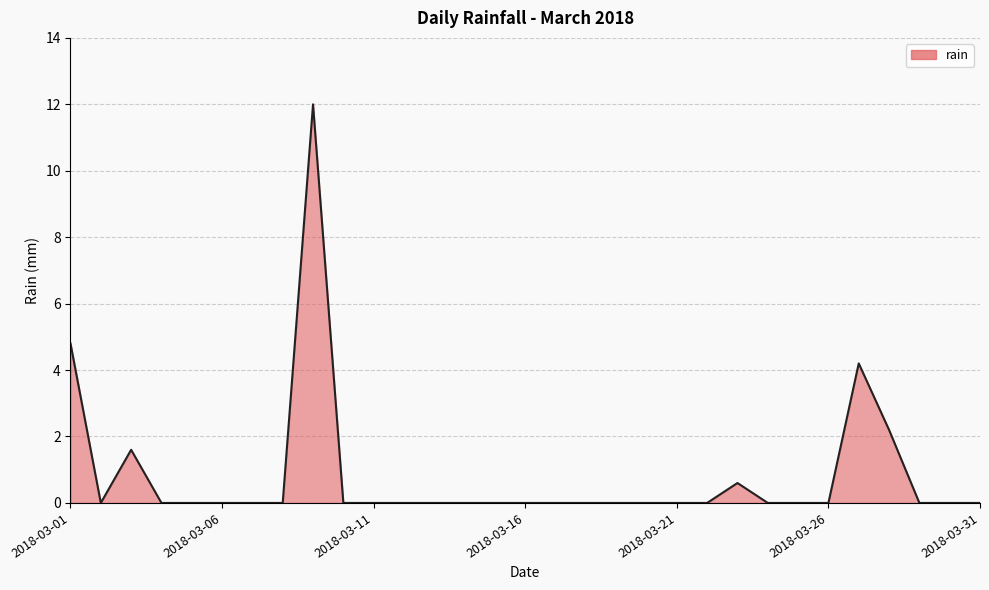

What is the maximum value shown in the chart?

12.0